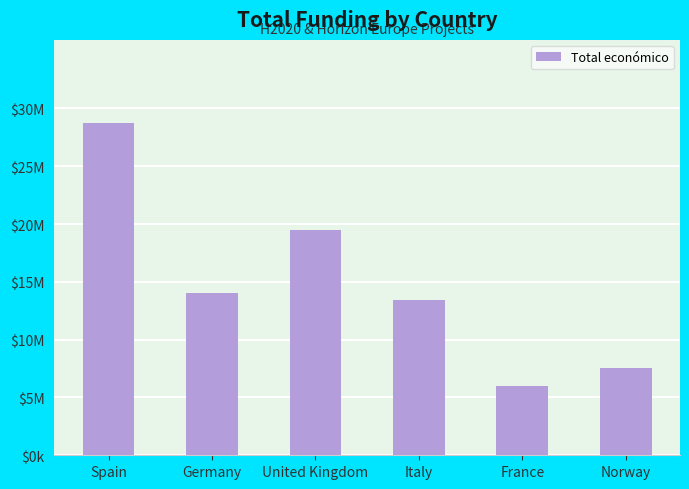

Reading left to right, list all the values displayed in this chart.

28747880	14007558	19525961	13439050	5999753	7536303